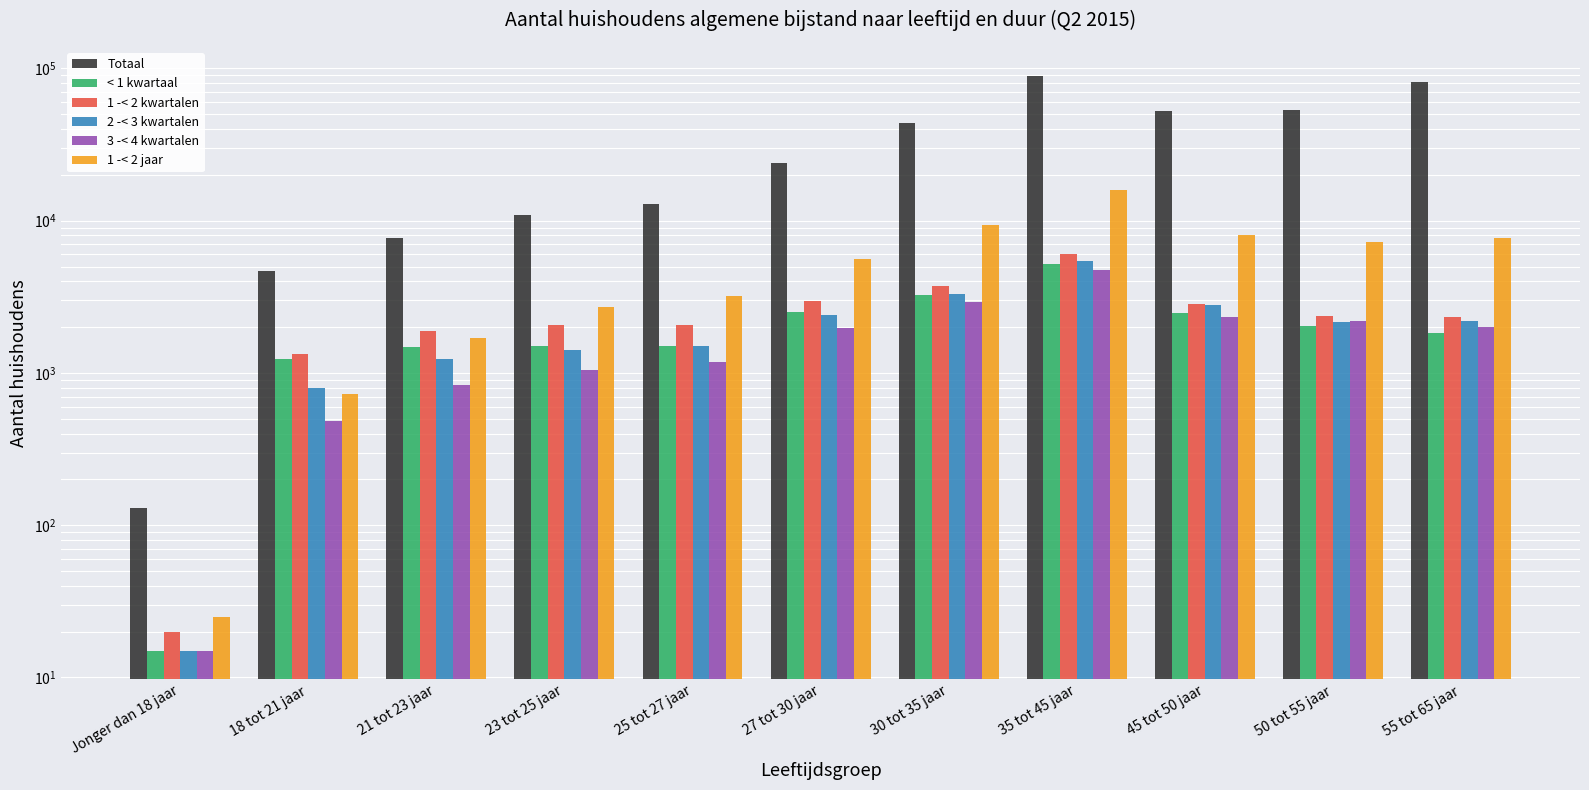

What is the minimum value shown in the chart?

15